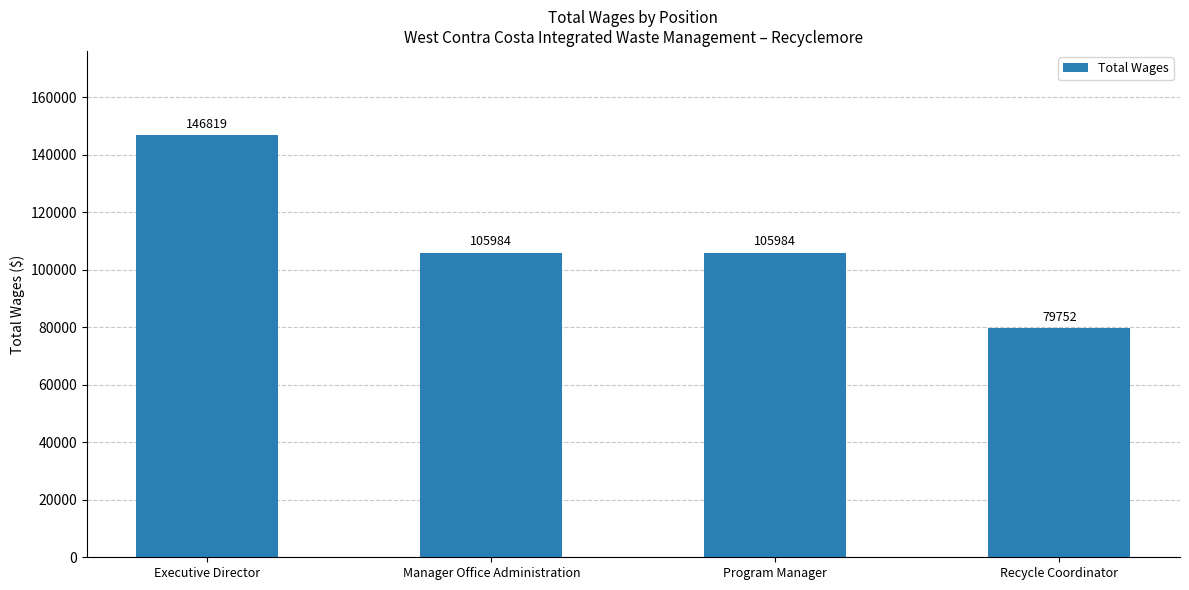

At which category does the chart reach its minimum across all series?

Recycle Coordinator